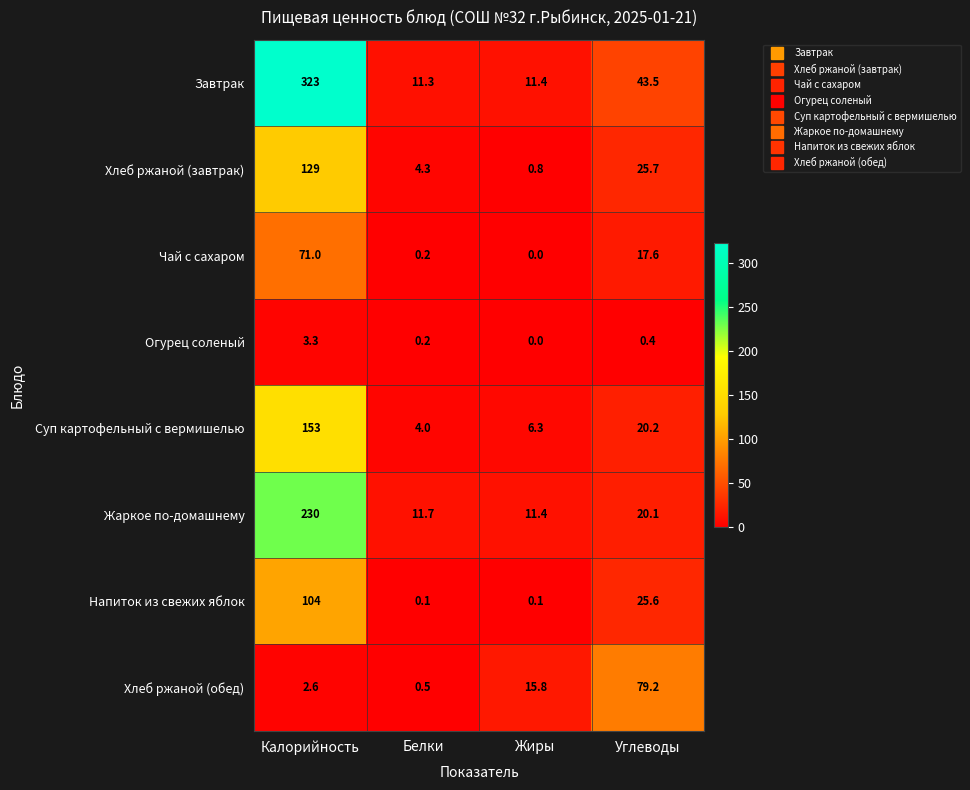

The value of Огурец соленый at Жиры is 0.0. True or false?

True